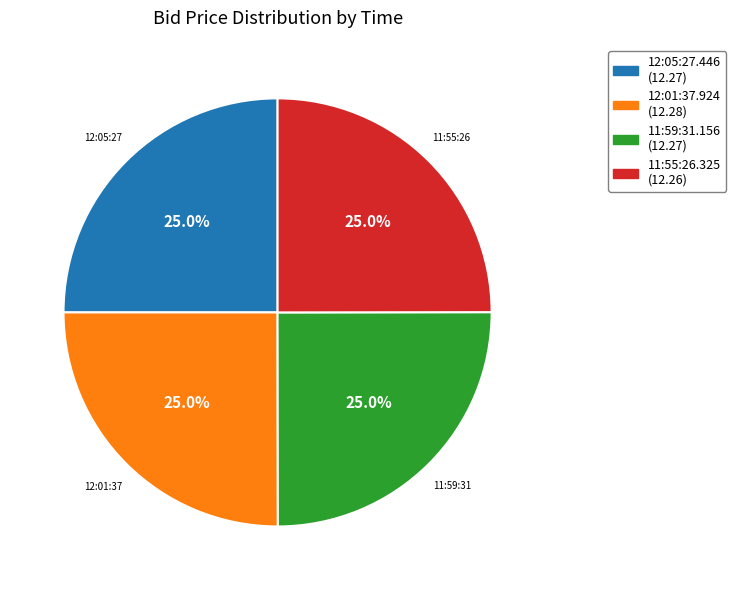

To the nearest percent, what is the combined percentage of 11:59:31.156 and 12:01:37.924?

50%